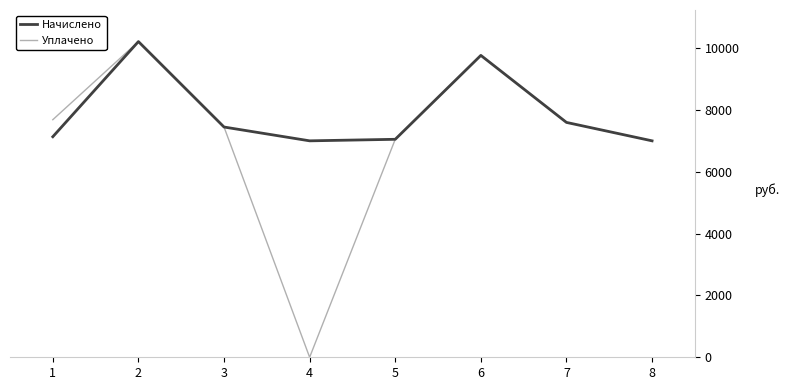

How many lines are shown in the chart?

2